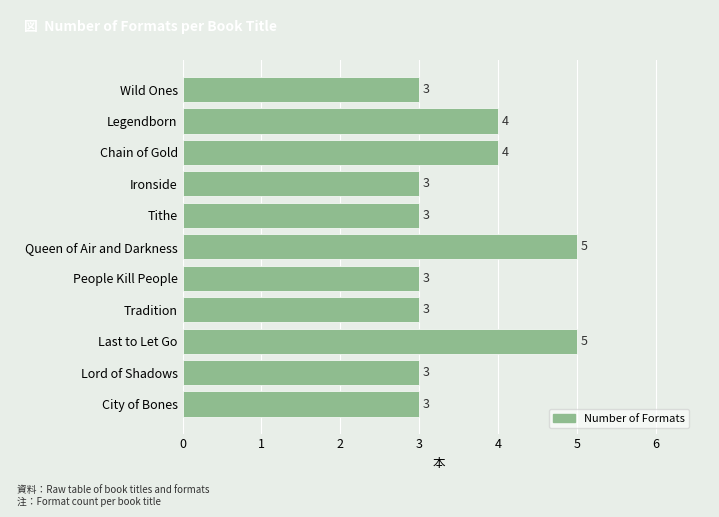

The chart shows a value of 1 at Chain of Gold. True or false?

False